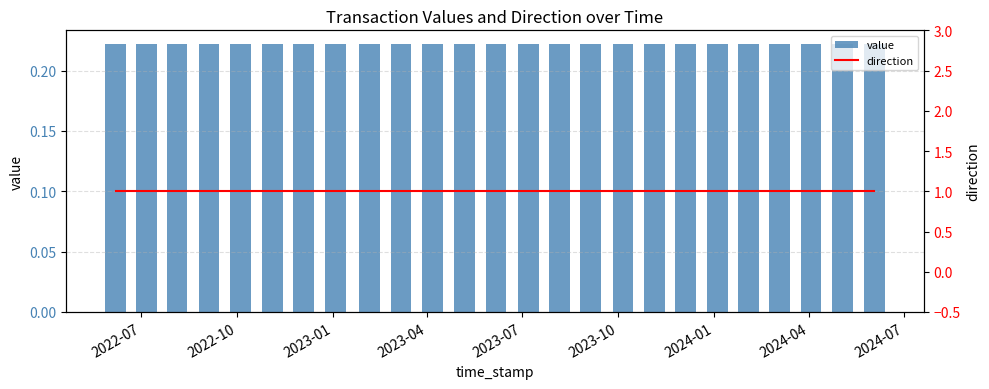

Which series has the largest range (max minus min)?

value